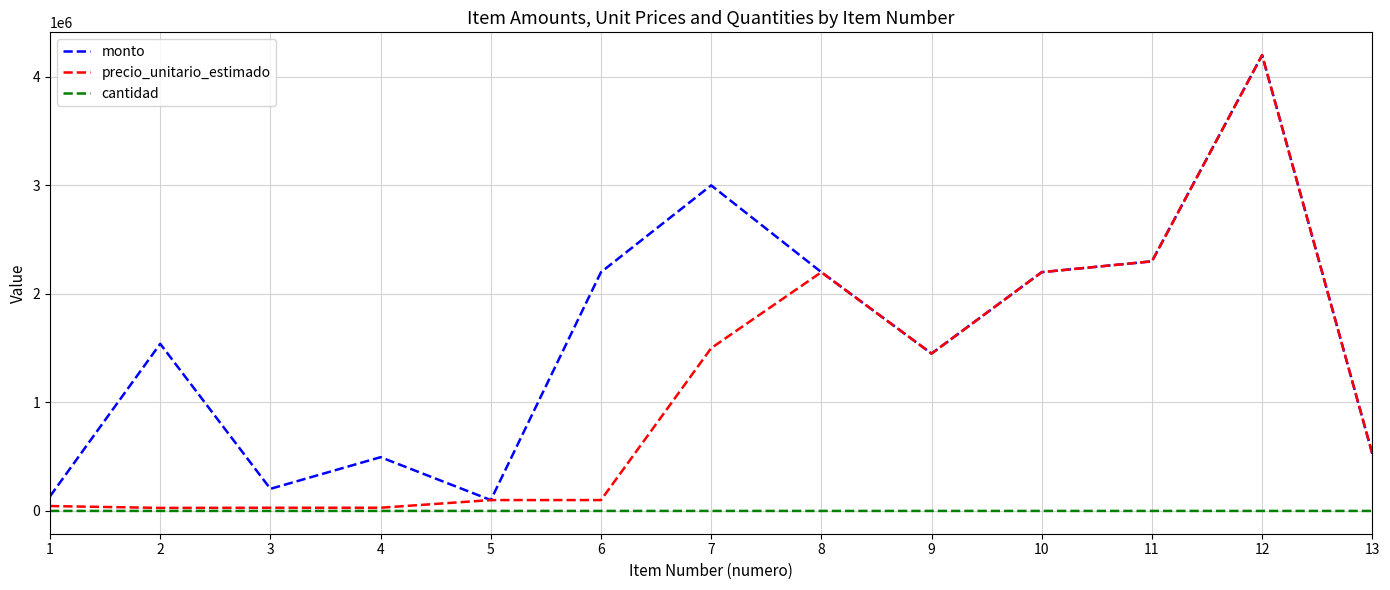

Rank the series by their average value, from lowest to highest.

cantidad, precio_unitario_estimado, monto